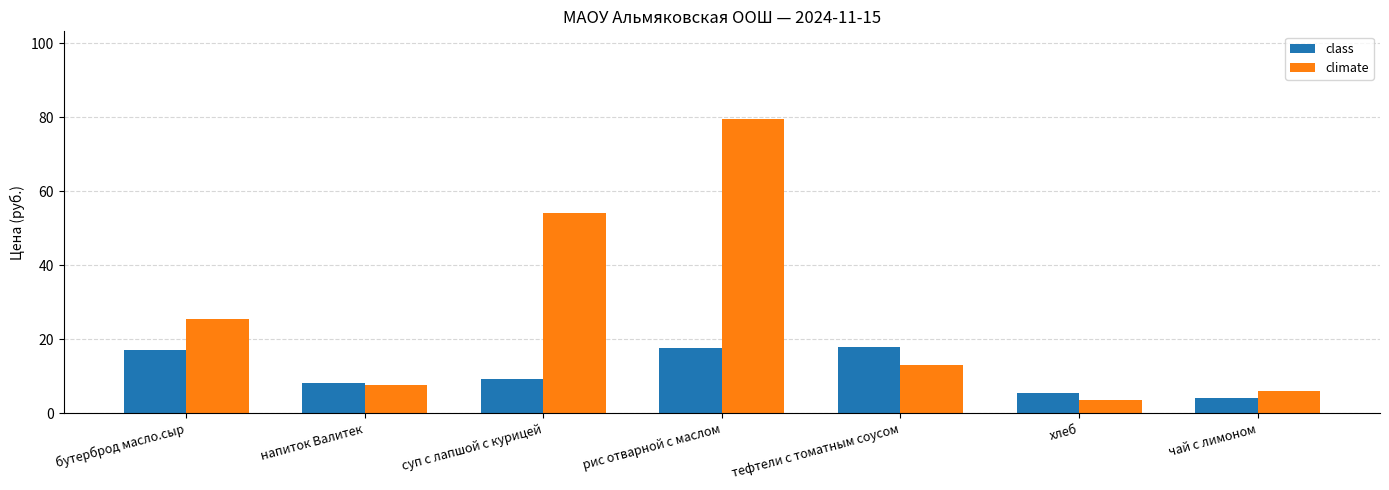

Which category has the highest value across all series?

рис отварной с маслом